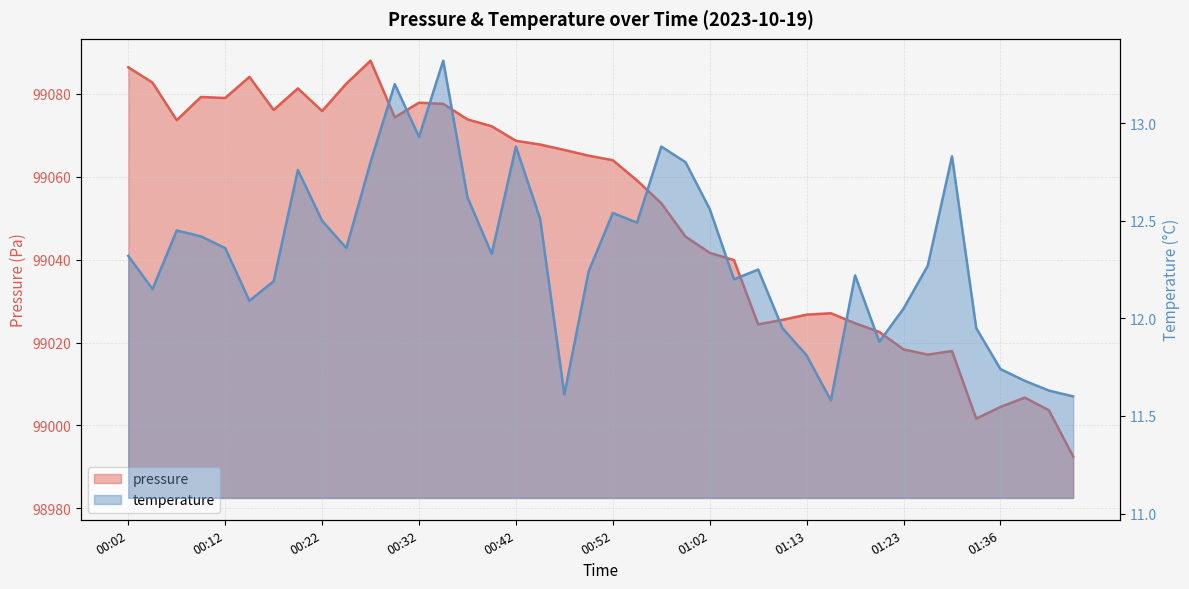

At which label does temperature first exceed 12?

00:02